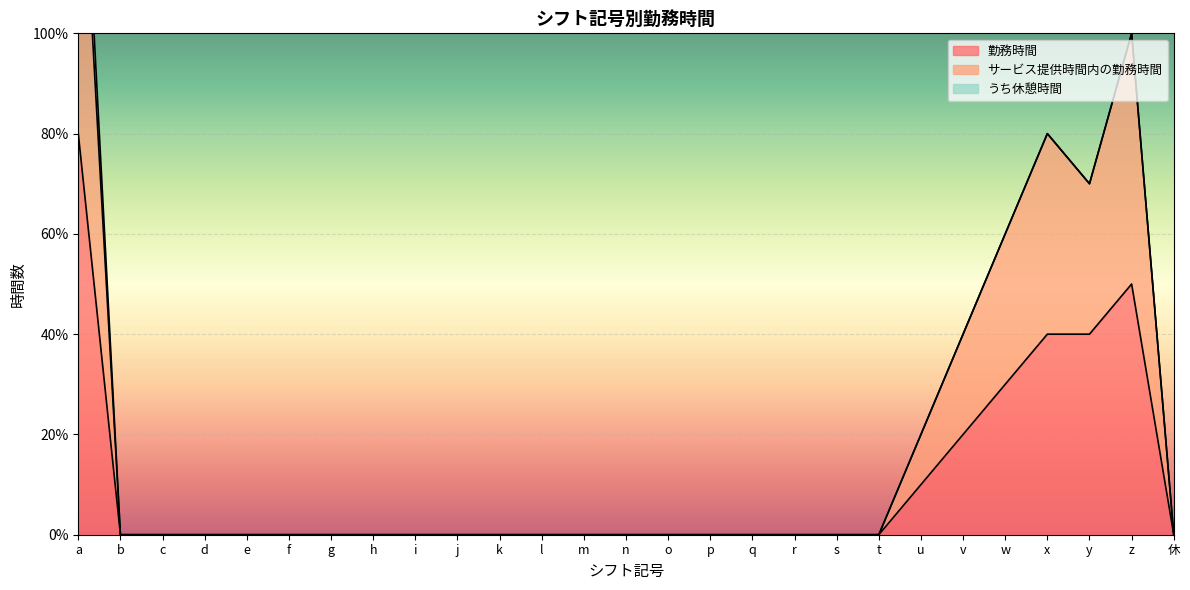

Which series has the largest total across all categories?

サービス提供時間内の勤務時間